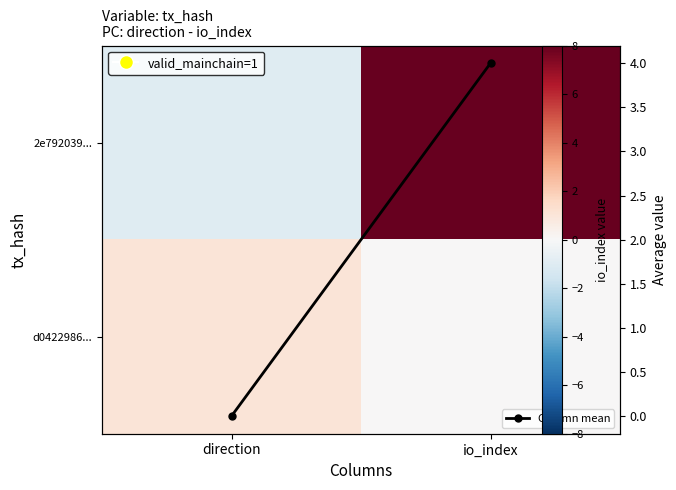

Which series has the largest range (max minus min)?

2e792039...